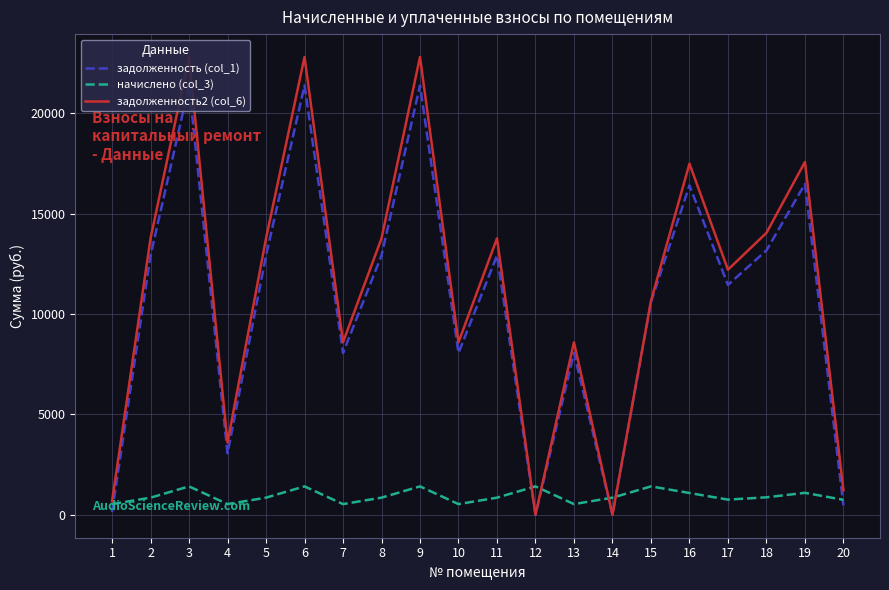

Does the chart display data point markers on the line(s)?

No